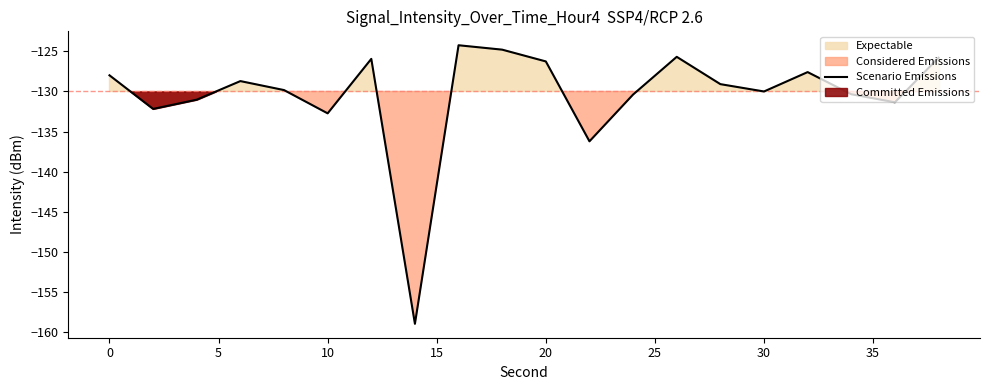

Is it true that the value at 17 is -39.3?

False